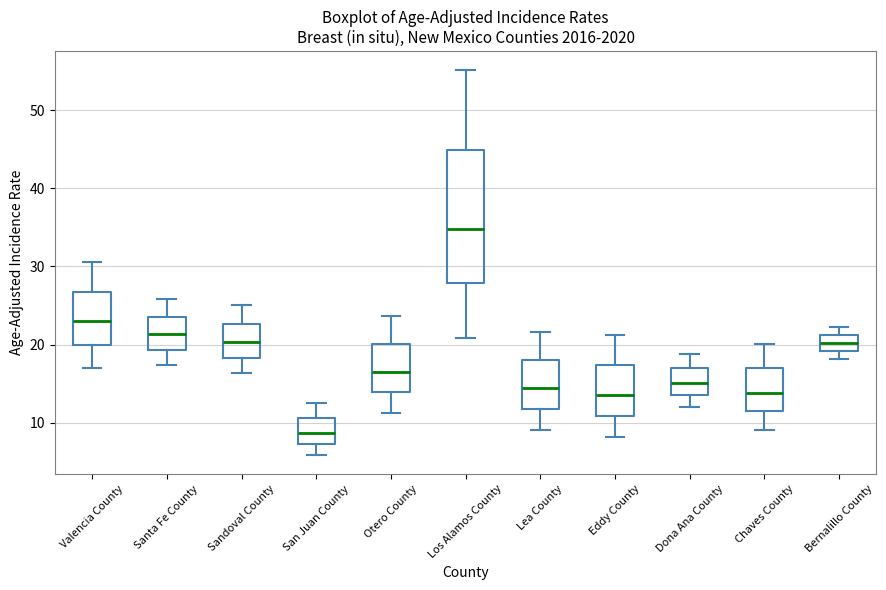

Which box has the lowest median line?

San Juan County